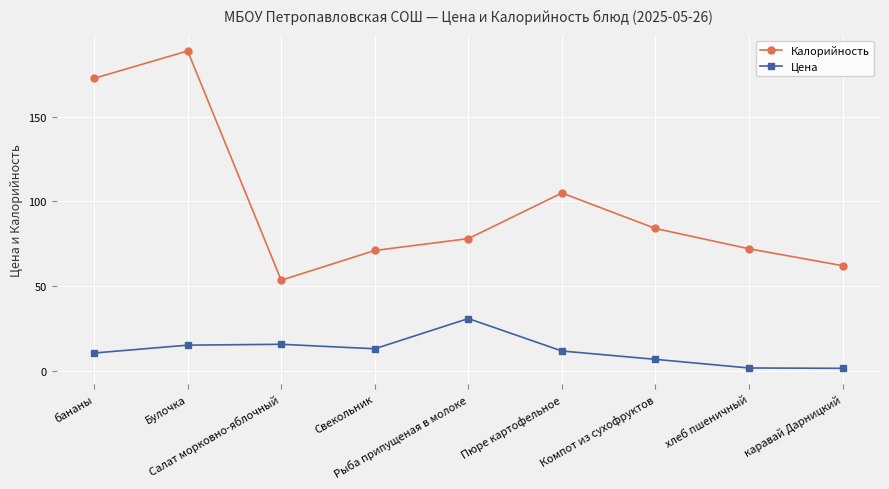

Where is the first local minimum for Цена?

Свекольник